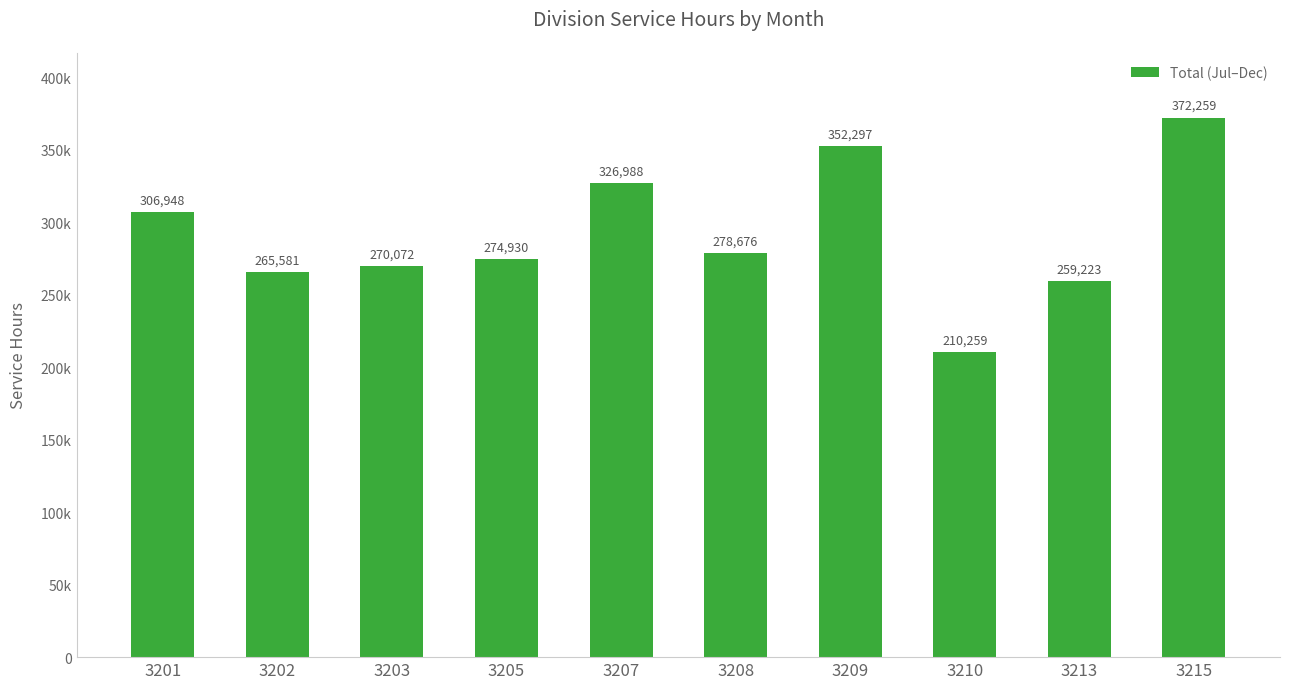

What is the ratio of the value at 3203 to the value at 3213?

1.0